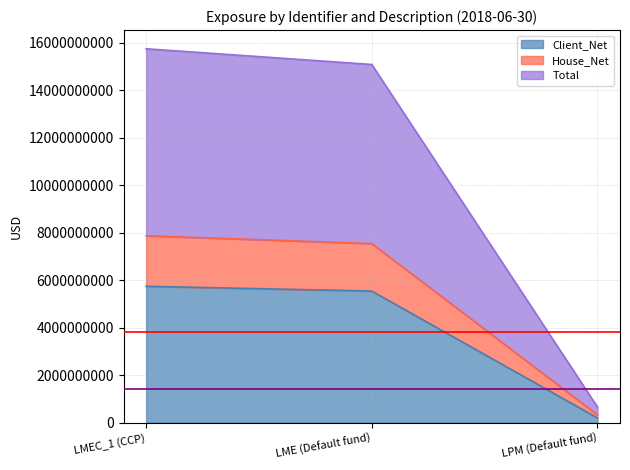

What is the spread (max minus min) of values at LMEC_1 (CCP)?

10006554004